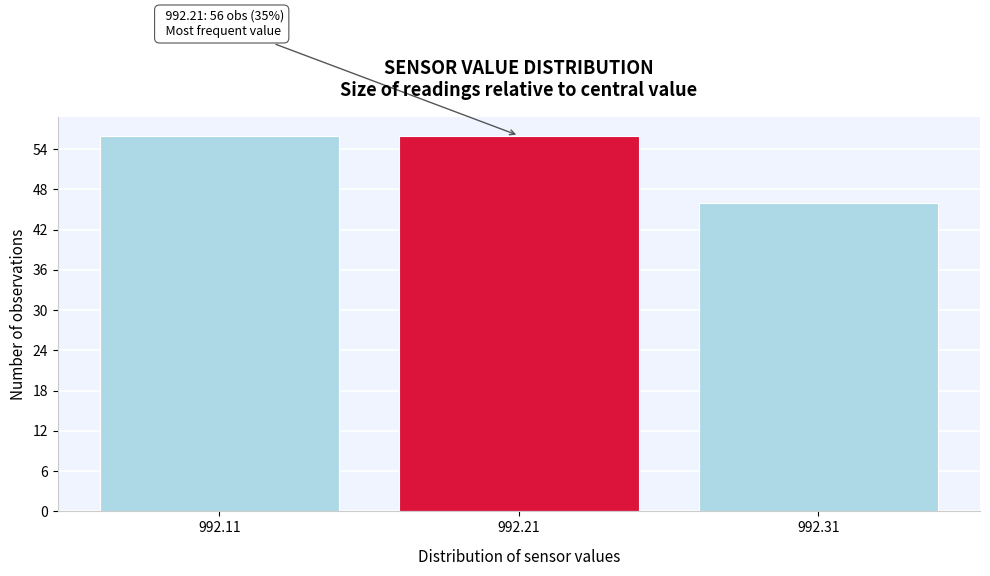

Reading right to left, extract all data points from this chart.

46	56	56